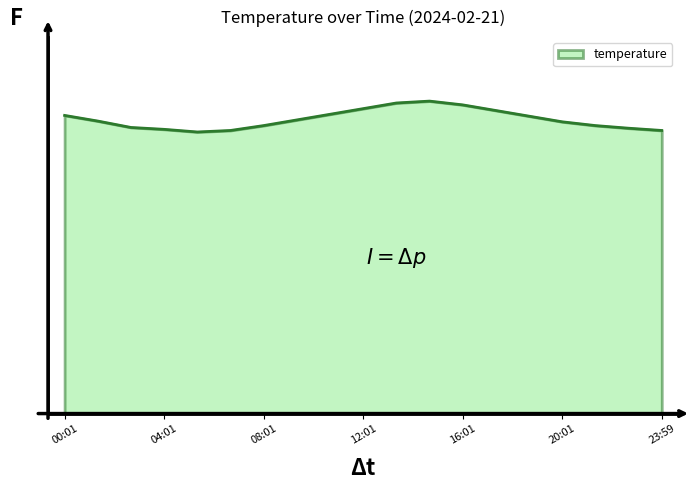

How many interior local peaks (higher than both neighbors) does the data have?

1